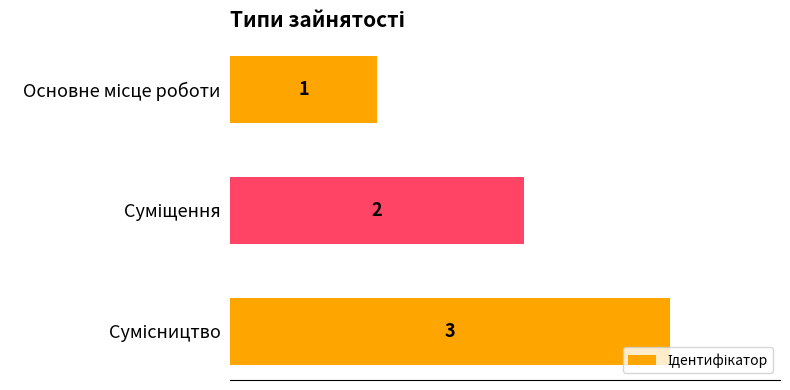

What is the value of the 3rd bar from the top?

3